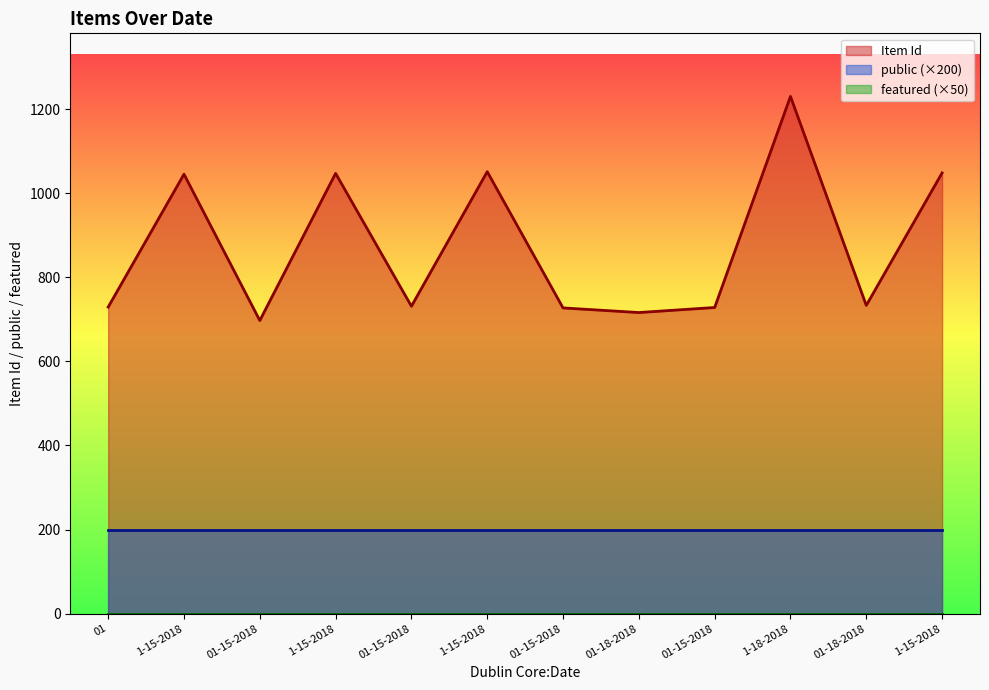

Which series changed the most between 1-15-2018 and 1-15-2018?

Item Id